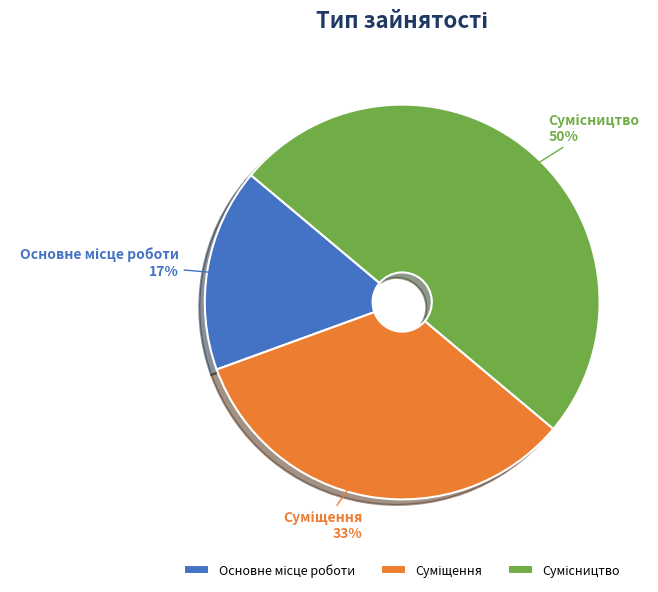

To the nearest percent, what is the average slice percentage?

33%